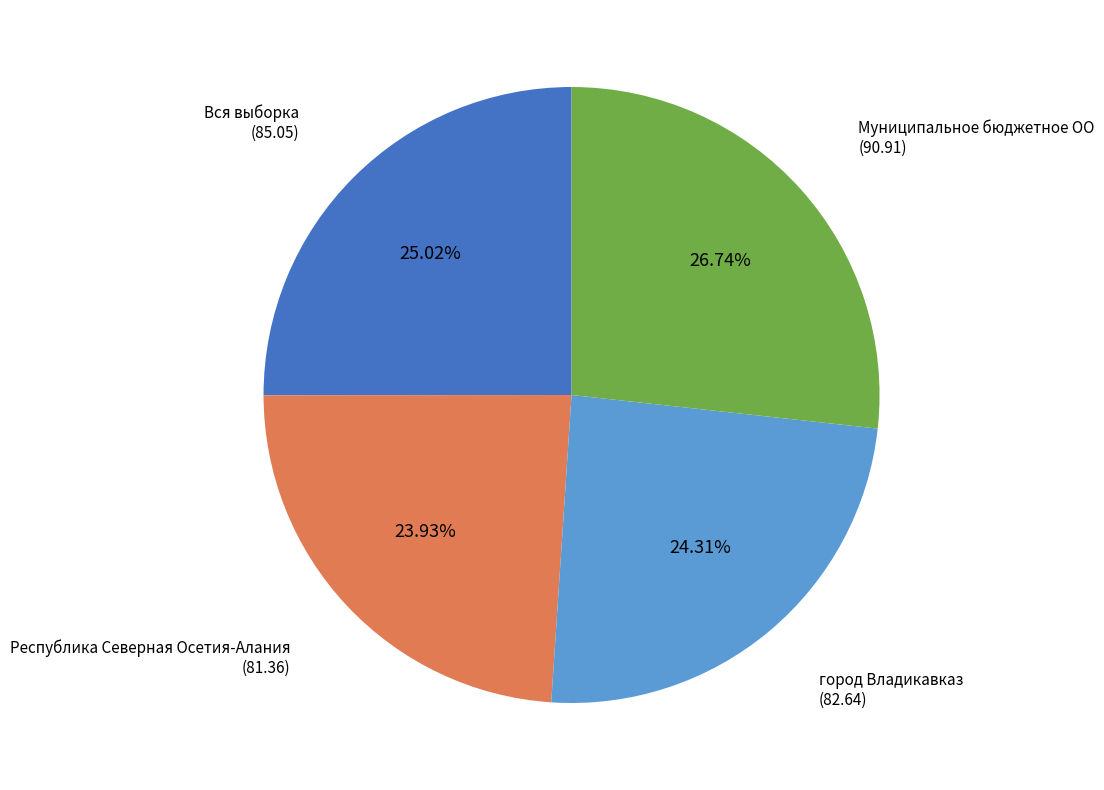

How many segments does this pie chart have?

4